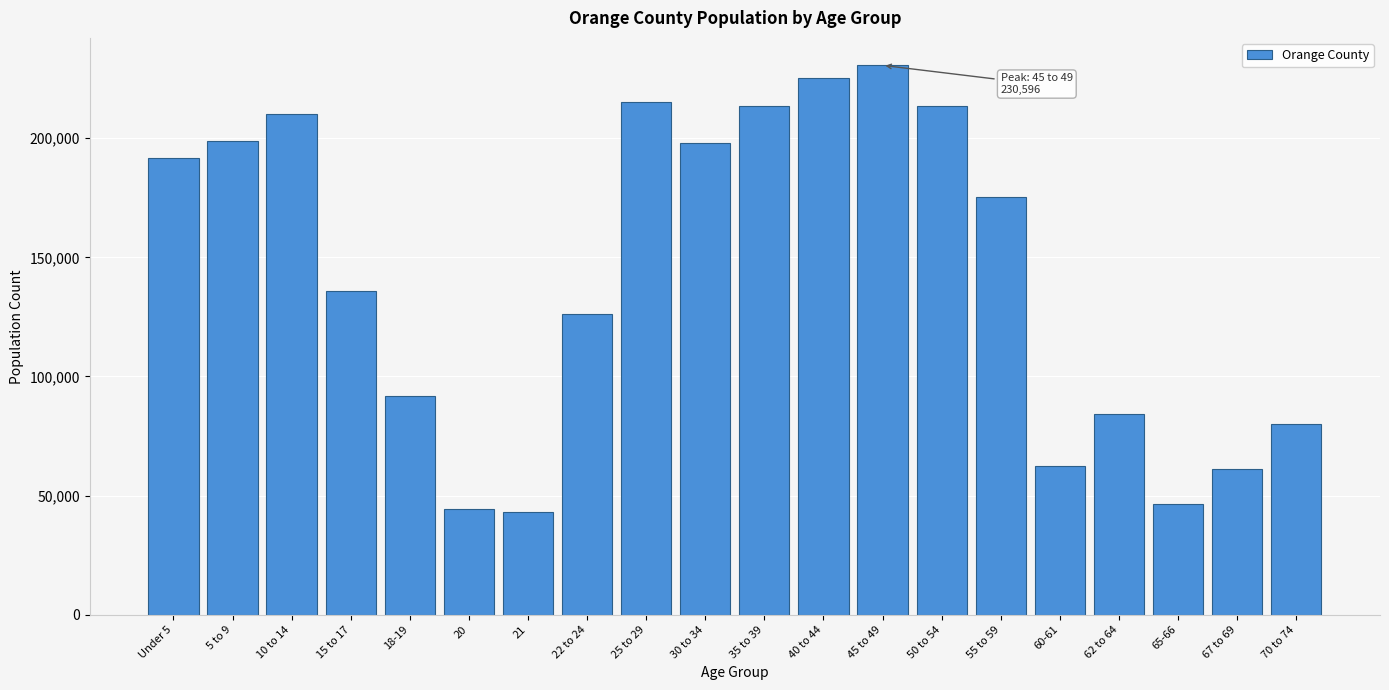

The value at 40 to 44 is 225438. True or false?

True